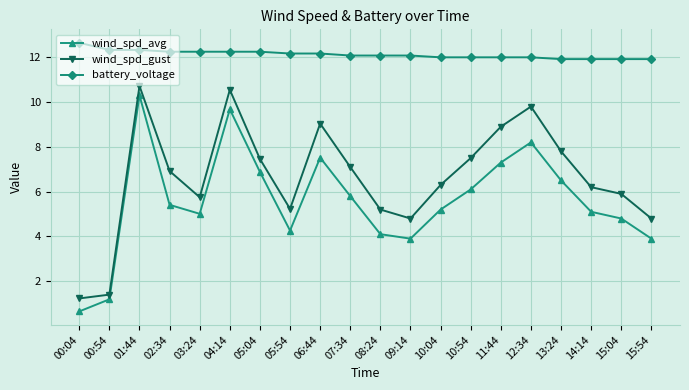

Which label corresponds to the smallest value in the chart?

00:04